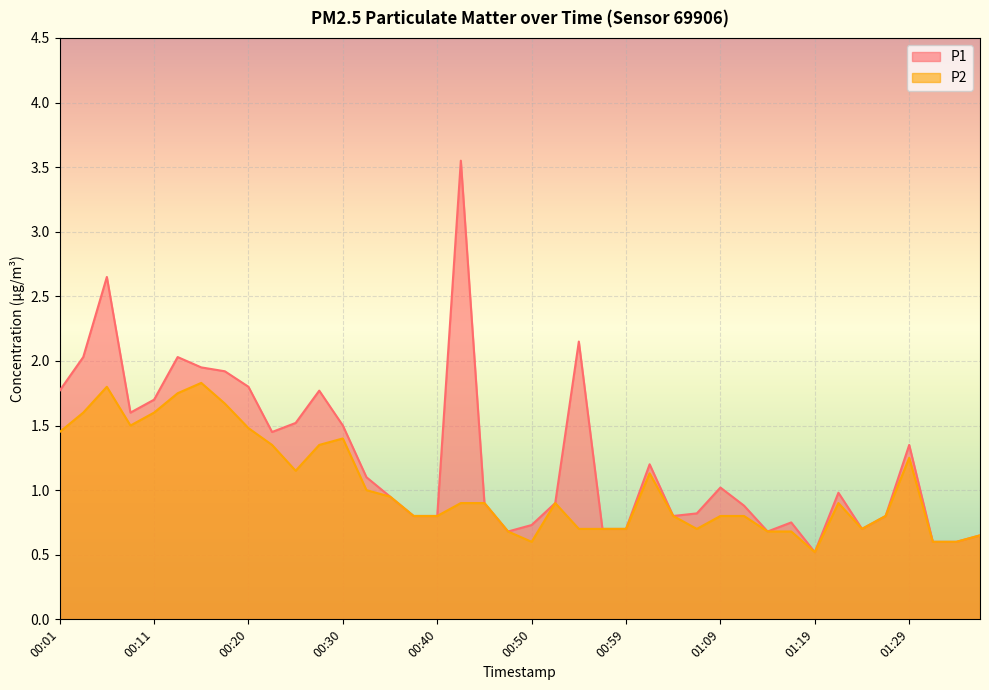

Read the P2 value at 01:07.

0.7